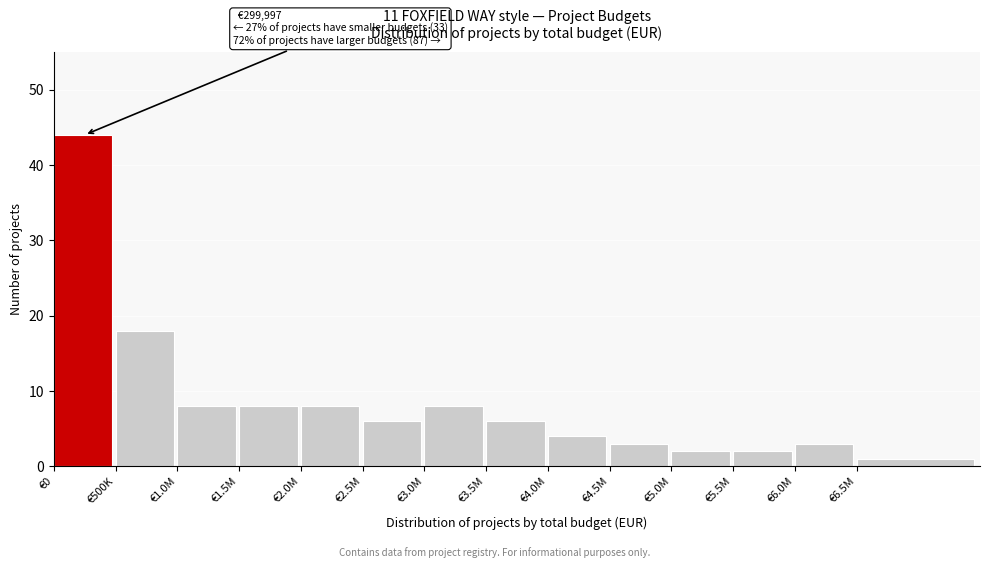

Reading left to right, extract all data points from this chart.

€0=44	€500K=18	€1.0M=8	€1.5M=8	€2.0M=8	€2.5M=6	€3.0M=8	€3.5M=6	€4.0M=4	€4.5M=3	€5.0M=2	€5.5M=2	€6.0M=3	€6.5M=1